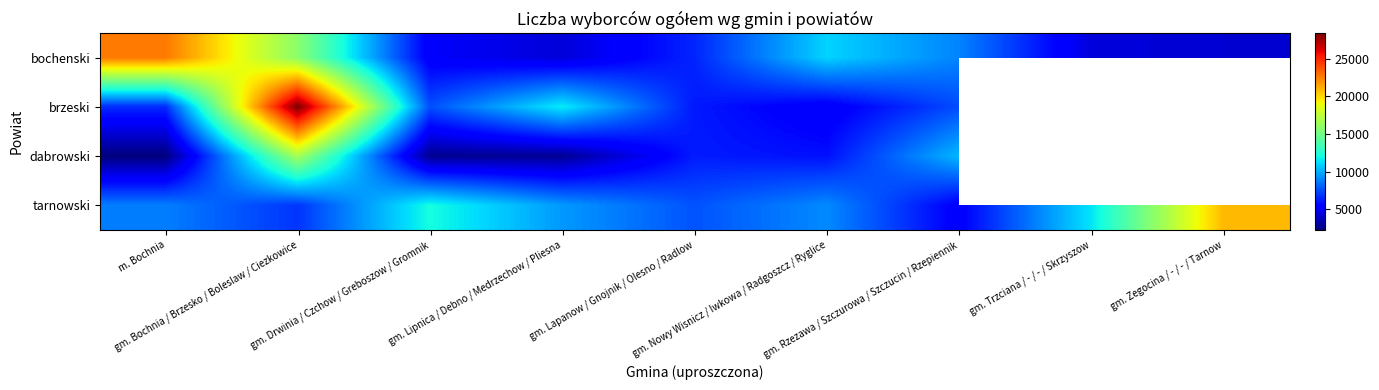

At how many categories does at least one series exceed 9009?

8